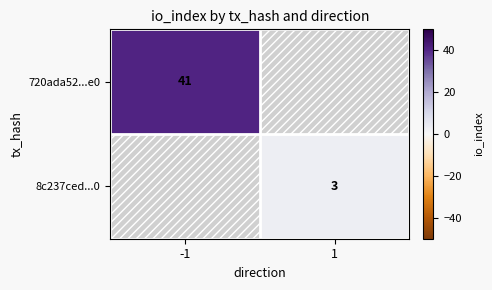

Is the value of 720ada52...e0 at -1 greater than the value of 8c237ced...0 at 1?

Yes